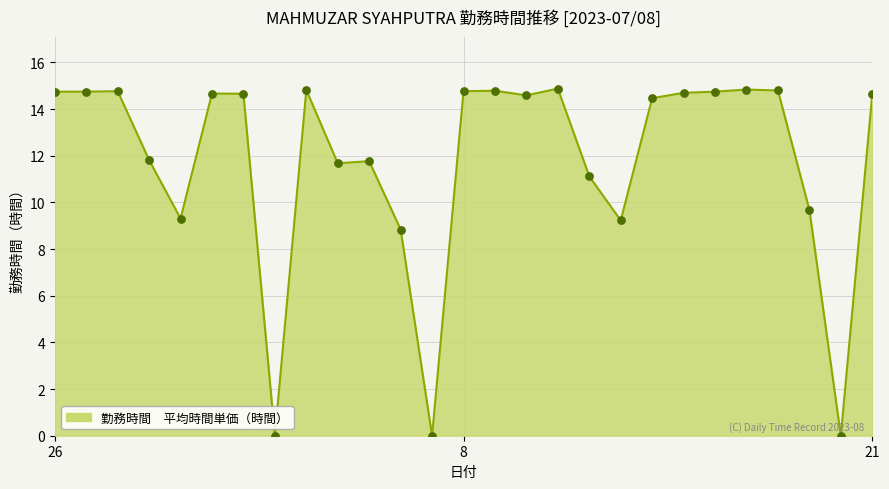

What is the greatest value displayed?

14.9